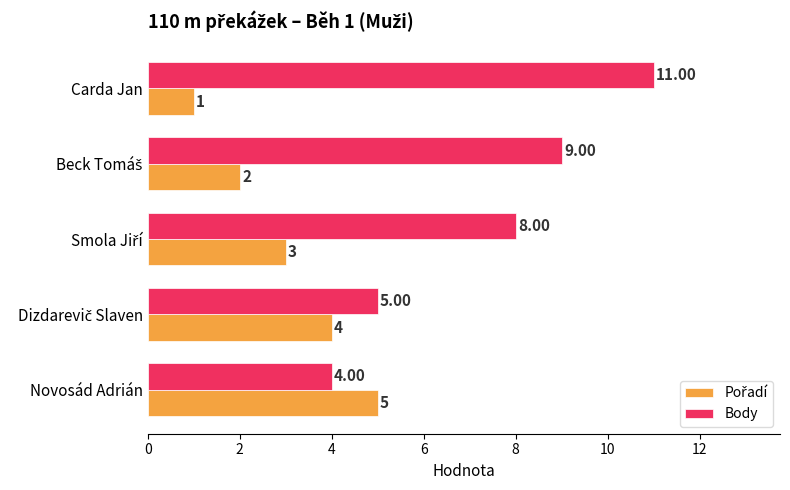

What is the difference between the second highest and minimum values in the Body series?

5